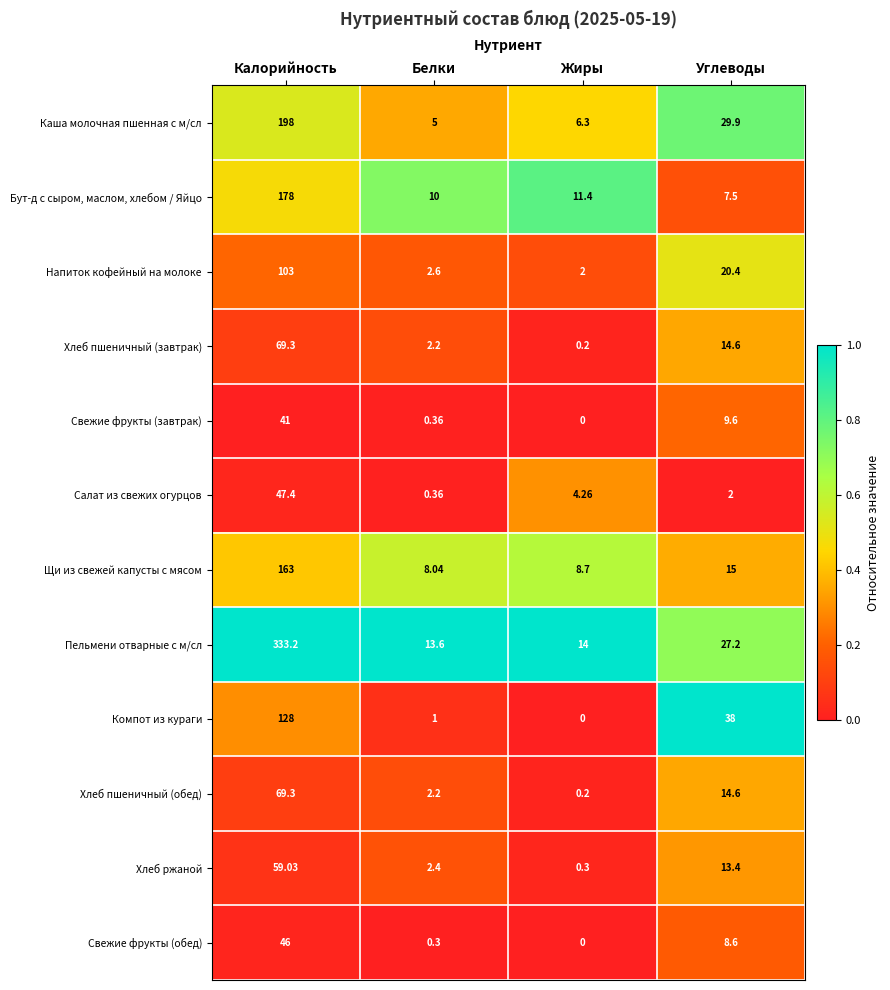

Which series has the widest spread of values?

Пельмени отварные с м/сл